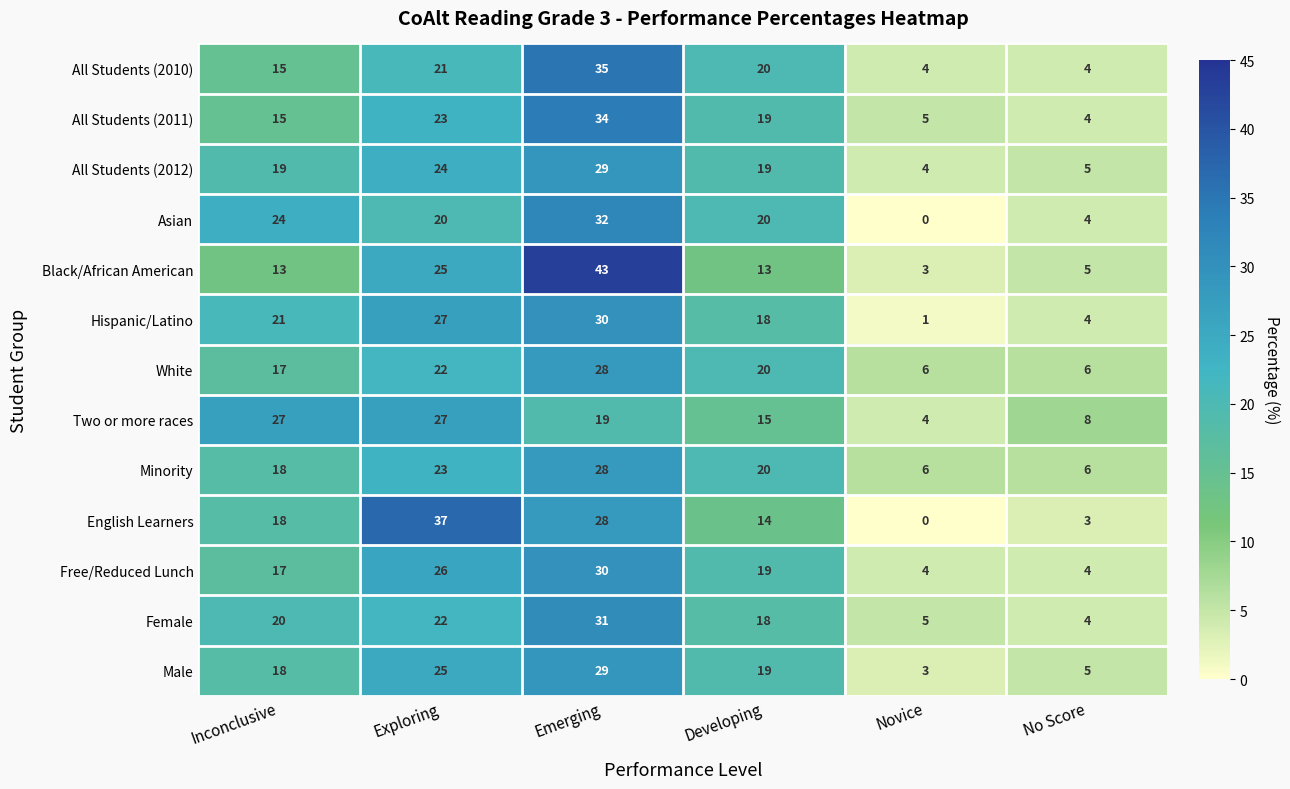

At which category is the sum across all series the highest?

Emerging